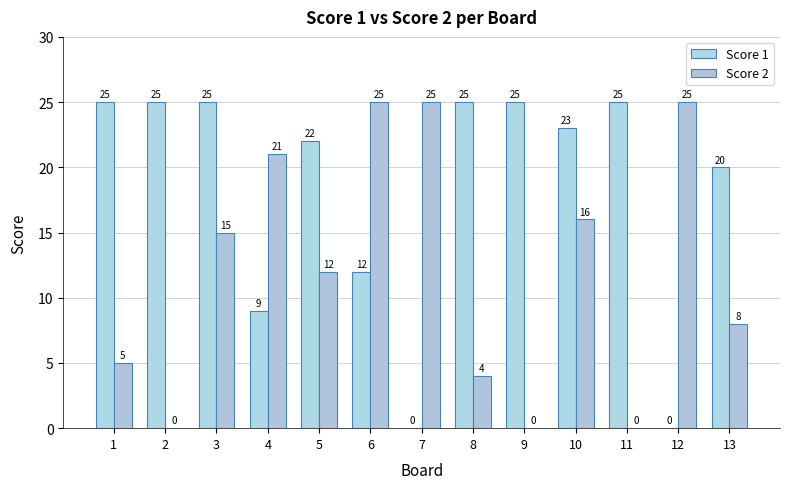

Reading left to right, transcribe all the data shown in this chart.

Score 1: 1=25	2=25	3=25	4=9	5=22	6=12	7=0	8=25	9=25	10=23	11=25	12=0	13=20
Score 2: 1=5	2=0	3=15	4=21	5=12	6=25	7=25	8=4	9=0	10=16	11=0	12=25	13=8